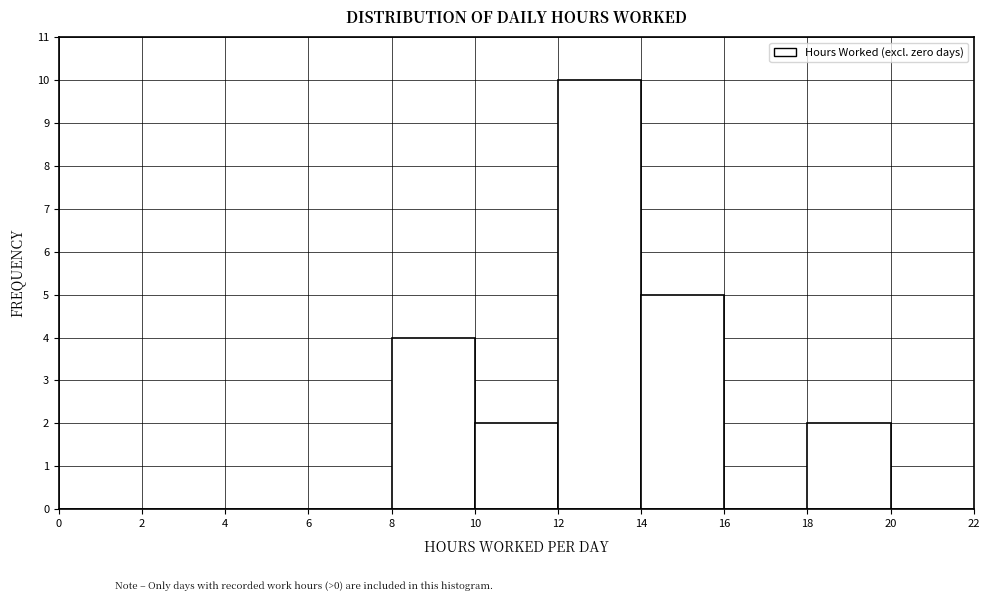

Over which range of the x-axis is the bar tallest?

12 to 14